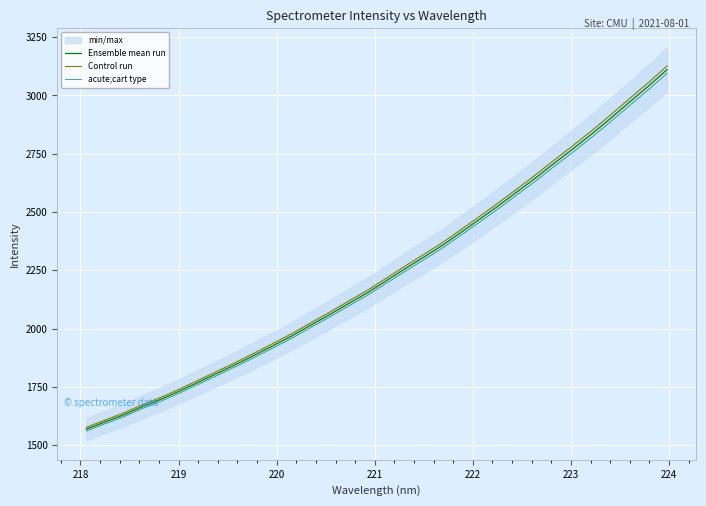

What is the highest value of the acute;cart type series?

3095.2